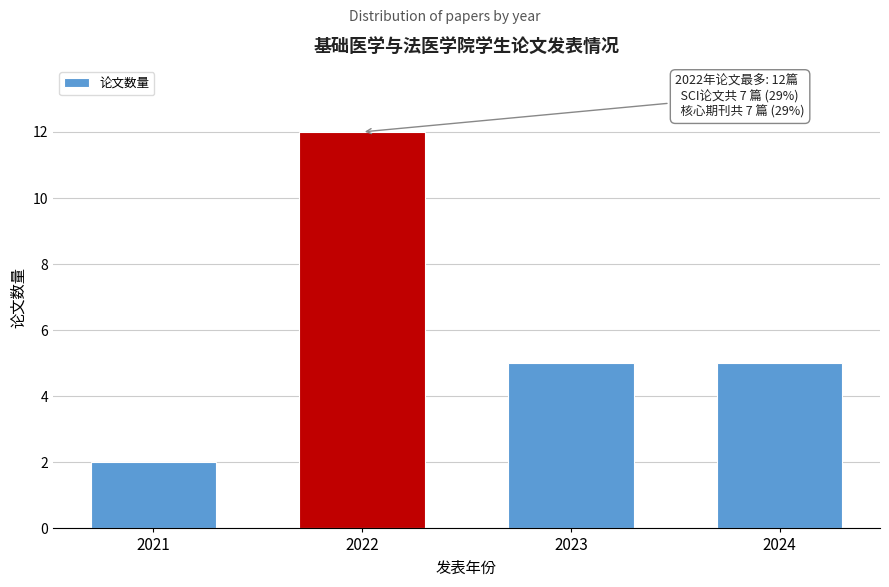

Reading right to left, what are all the values shown in this chart?

2024=5	2023=5	2022=12	2021=2